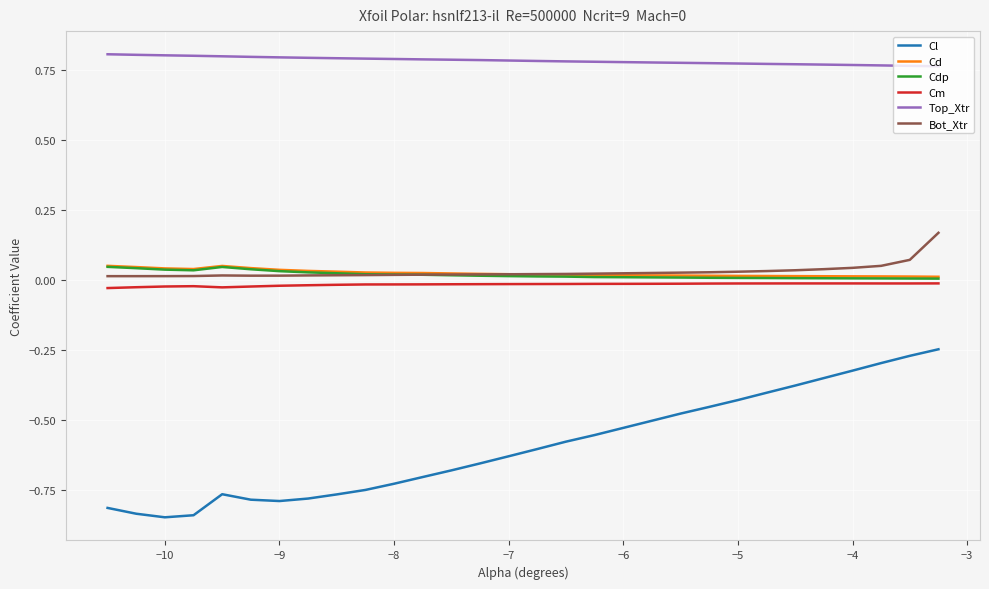

Which series has the widest spread of values?

Cl